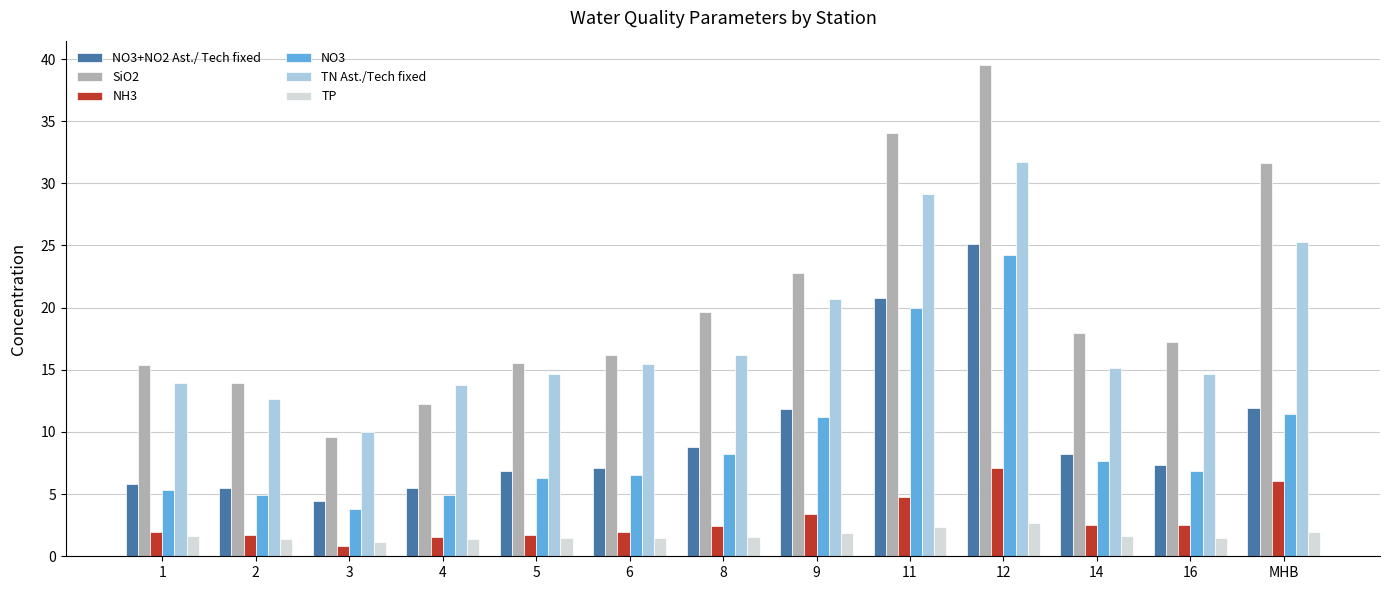

Read the NO3 value at 8.

8.2